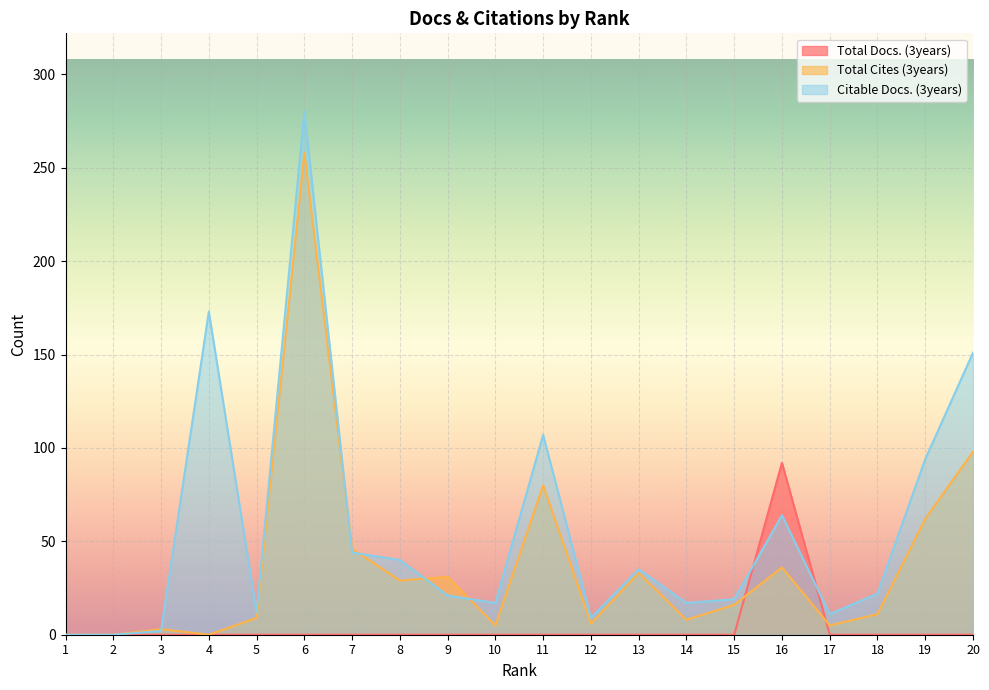

At 10, list the series in order from smallest to largest.

Total Docs. (3years), Total Cites (3years), Citable Docs. (3years)